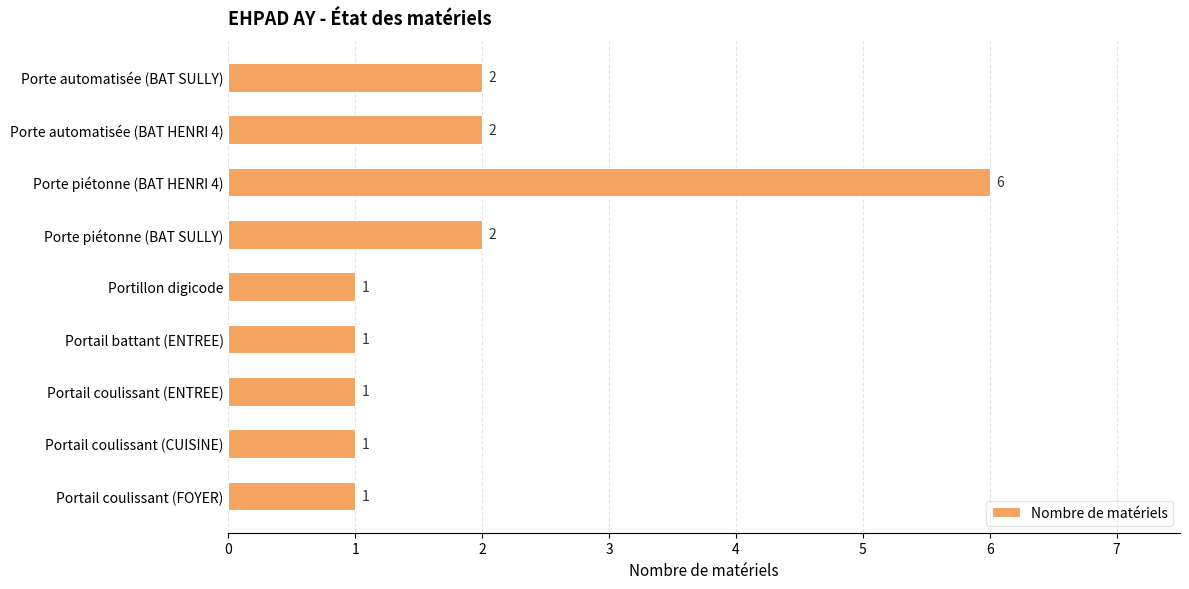

The chart shows a value of 3 at Porte automatisée (BAT HENRI 4). True or false?

False